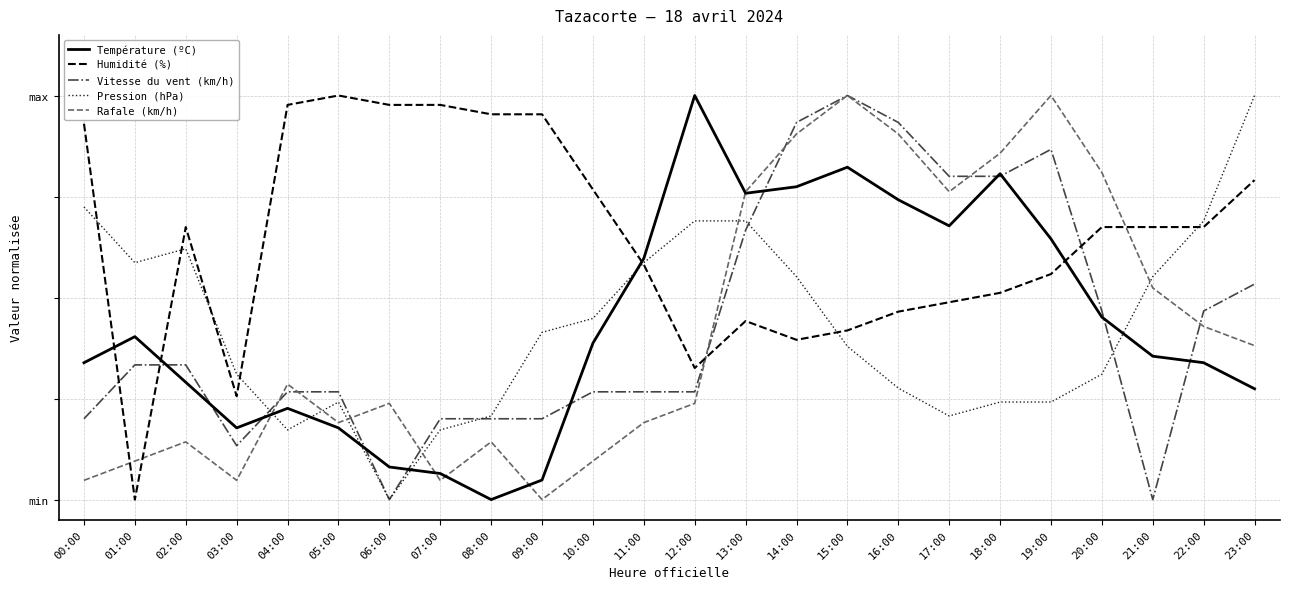

At which category is the sum across all series the highest?

15:00